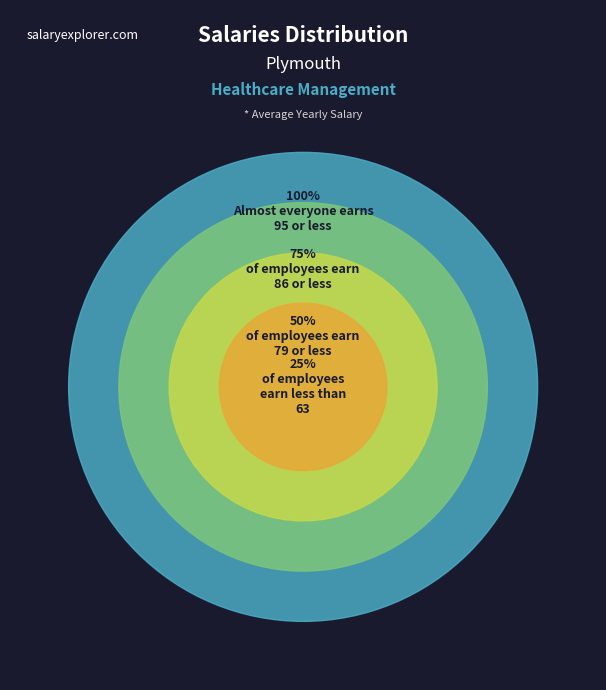

Does 64 account for over 50% of the chart?

No